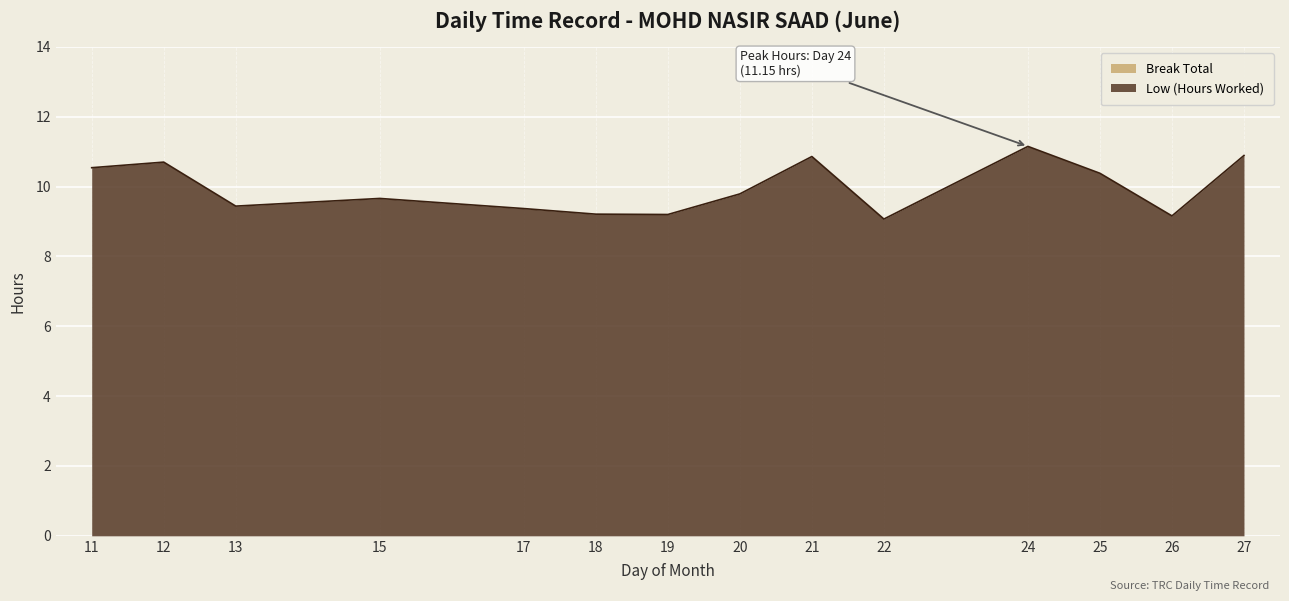

List the labels in order of value, smallest first.

22, 26, 19, 18, 17, 13, 15, 20, 25, 11, 12, 21, 27, 24